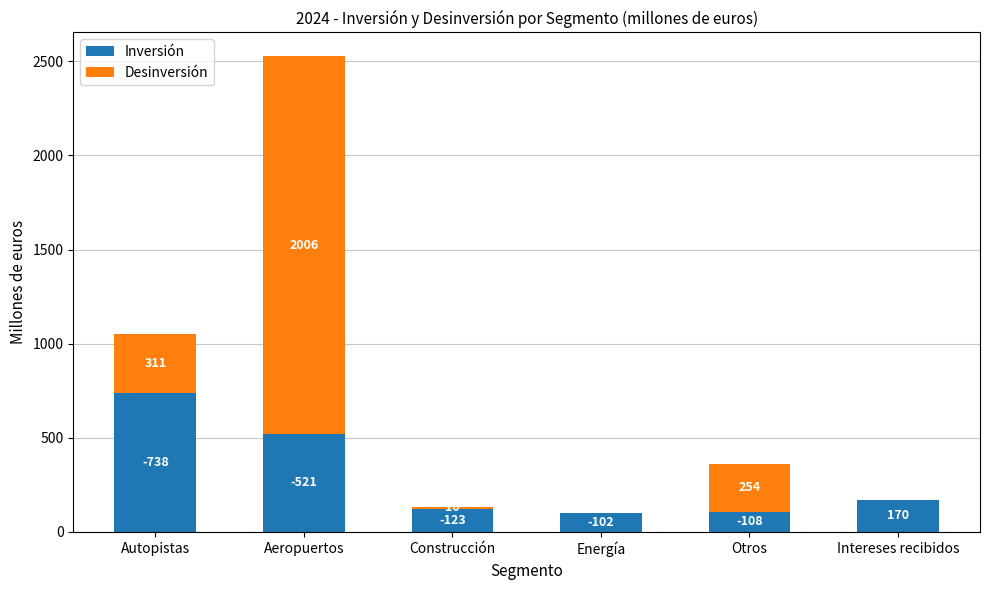

Which category has the highest value in the Inversión series?

Autopistas